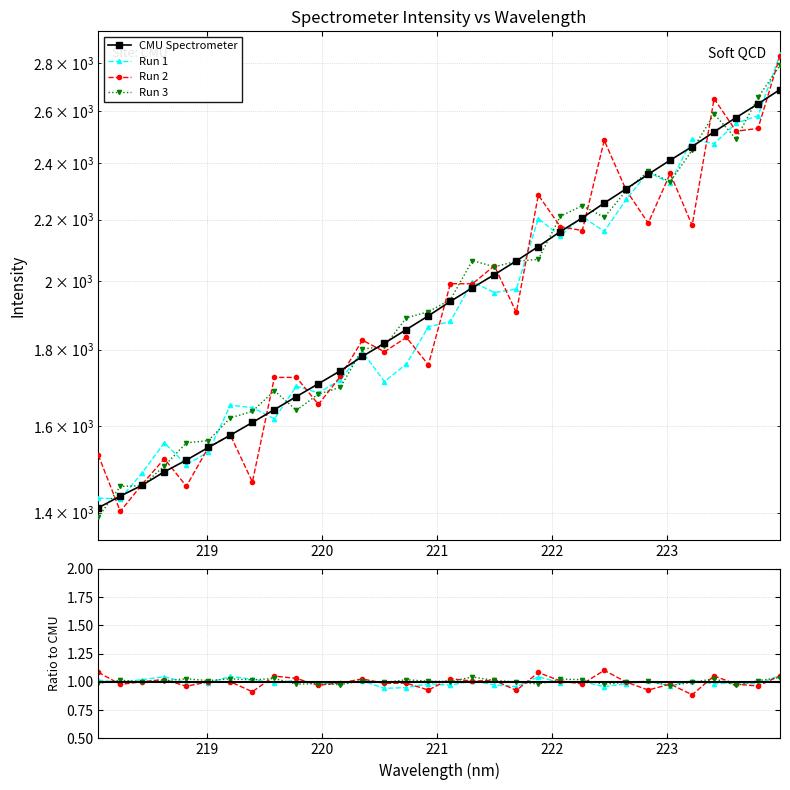

Reading left to right, extract all data points from this chart.

218.0596=1410.7	218.2508=1436.3	218.442=1460.9	218.6332=1491.1	218.8244=1518.2	219.0156=1548.2	219.2067=1577.8	219.3979=1609.0	219.589=1641.2	219.7801=1674.4	219.9712=1707.8	220.1623=1742.4	220.3533=1781.5	220.5444=1818.0	220.7354=1856.8	220.9264=1896.4	221.1174=1939.1	221.3083=1980.0	221.4993=2020.8	221.6902=2063.8	221.8812=2110.3	222.0721=2159.3	222.263=2205.6	222.4538=2256.4	222.6447=2306.8	222.8355=2358.8	223.0264=2410.6	223.2172=2461.8	223.408=2518.4	223.5987=2574.2	223.7895=2629.5	223.9802=2688.0